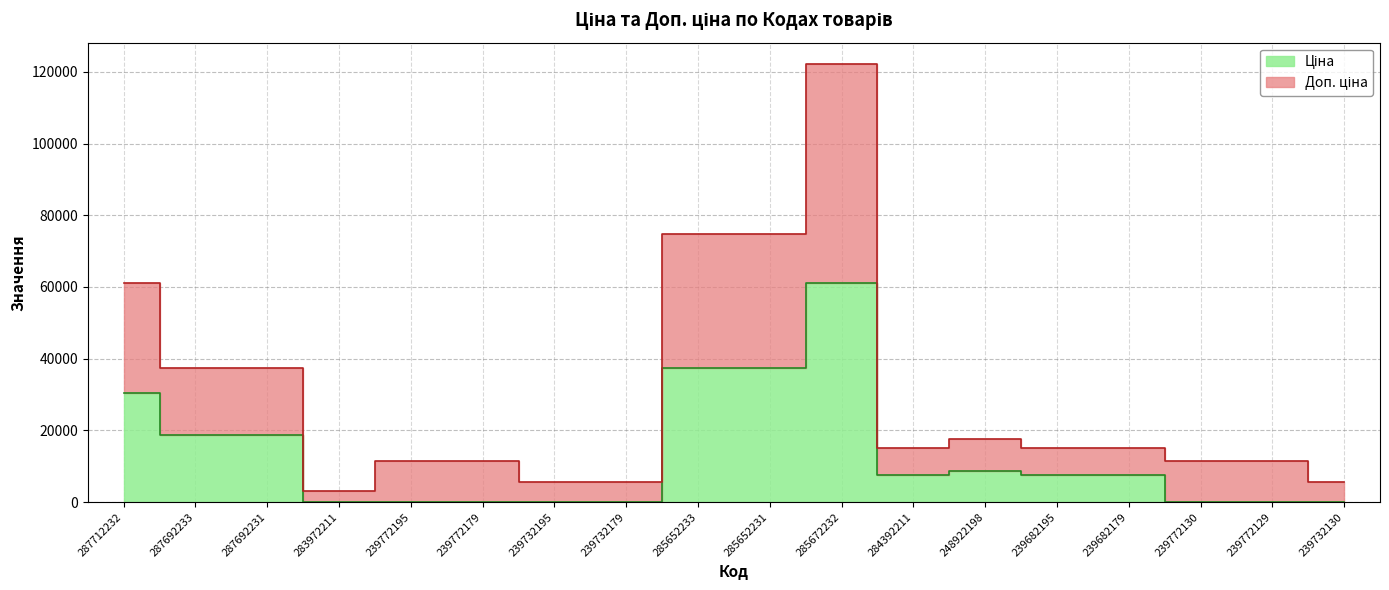

How many lines are shown in the chart?

2